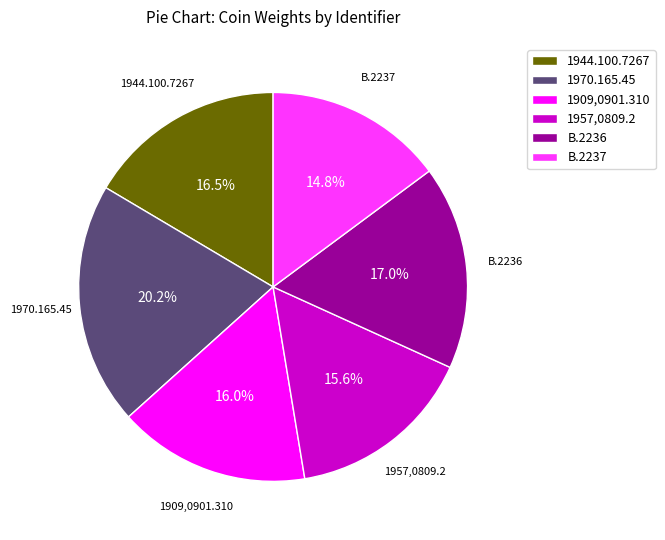

To the nearest percent, what is the average slice percentage?

17%